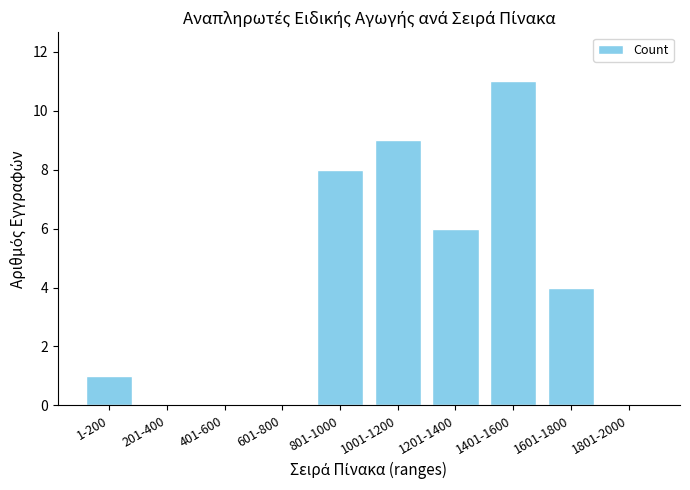

Reading left to right, extract all data points from this chart.

1	0	0	0	8	9	6	11	4	0